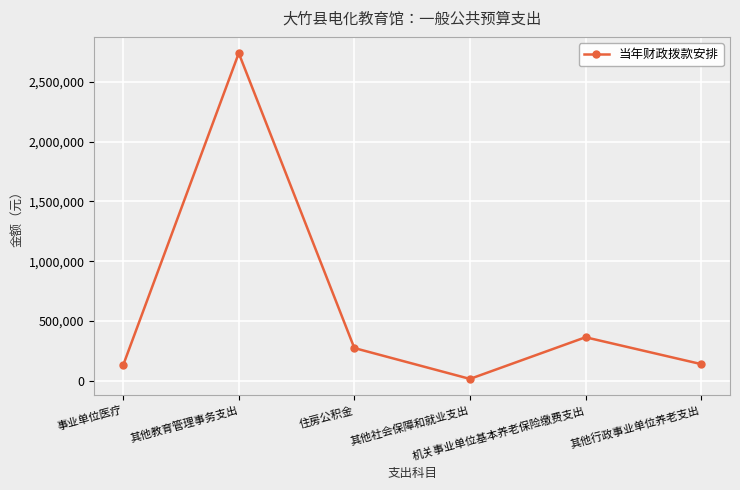

What is the change in value from 其他社会保障和就业支出 to 机关事业单位基本养老保险缴费支出?

+348922